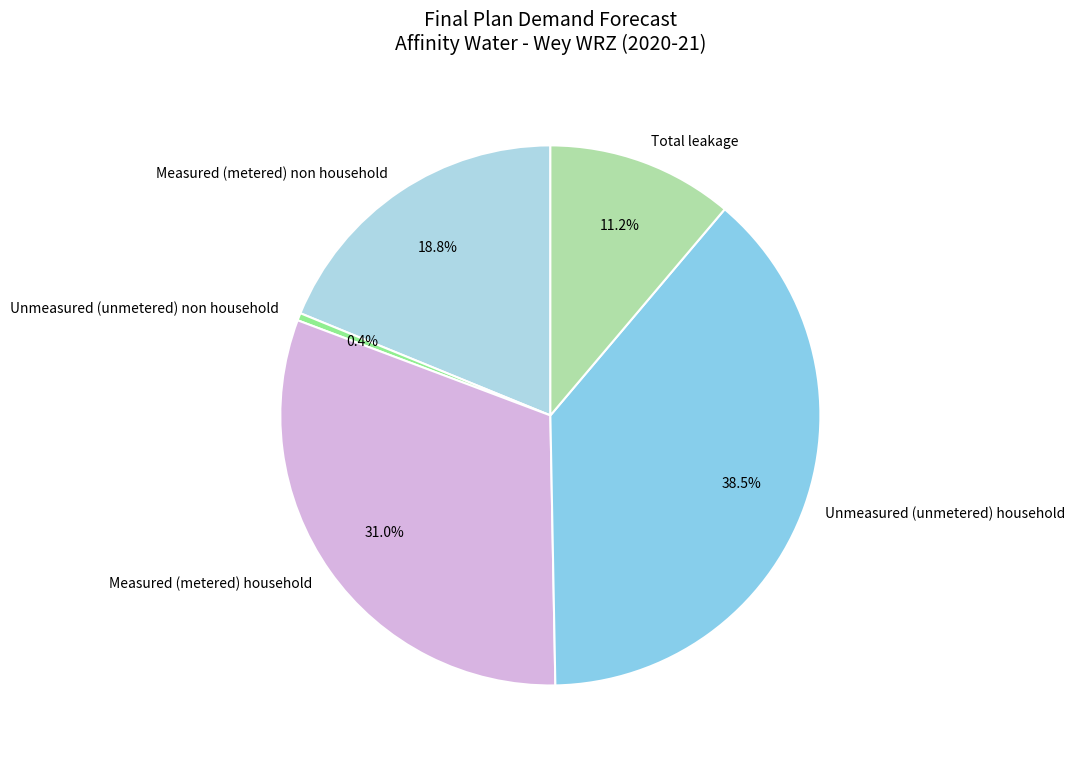

Is there a majority slice in this chart?

No